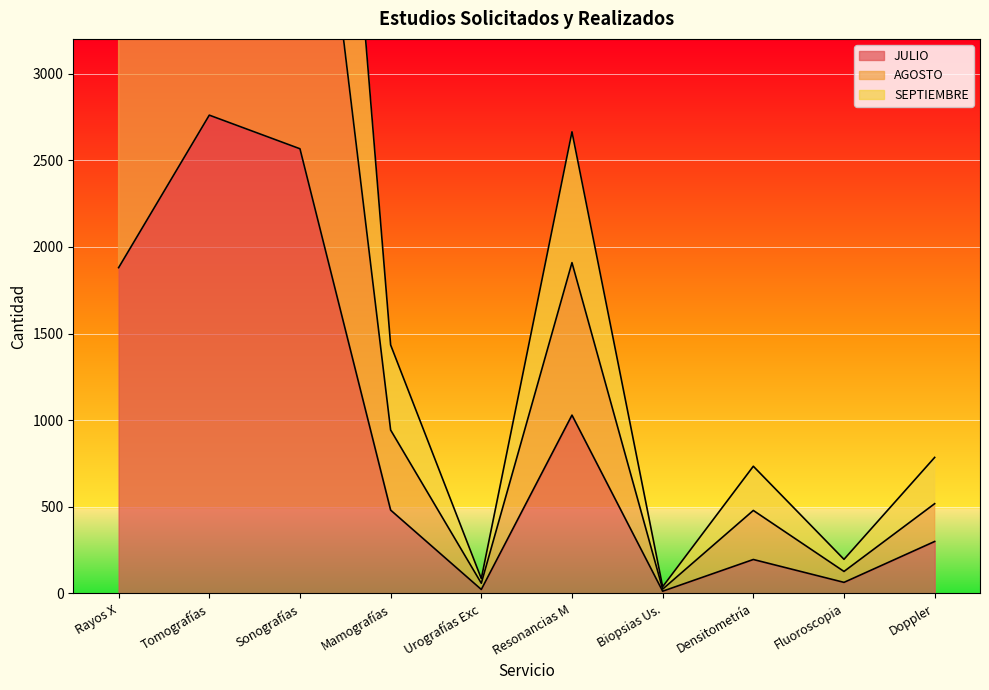

List the labels in order of SEPTIEMBRE value, largest first.

Tomografías, Sonografías, Rayos X, Resonancias M, Mamografías, Doppler, Densitometría, Fluoroscopia, Urografías Exc, Biopsias Us.